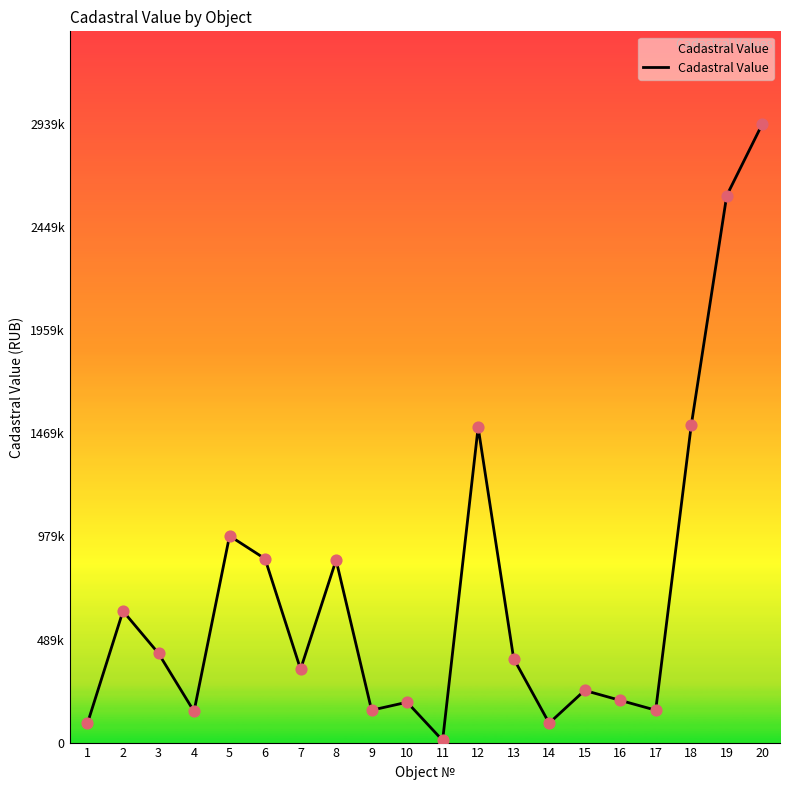

What is the ratio of the value at 1 to the value at 10?

0.5